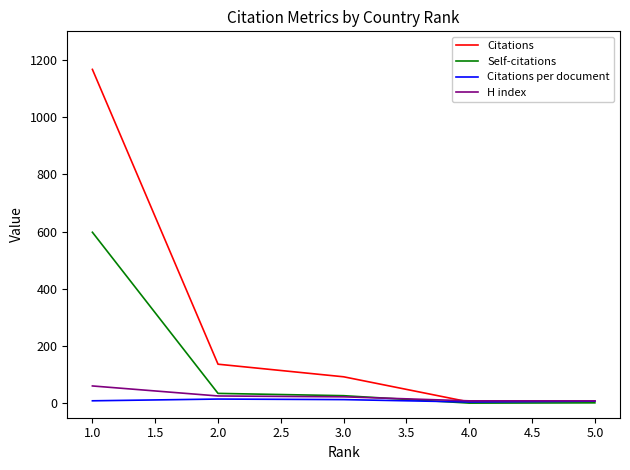

What is the maximum value shown in the chart?

1167.0